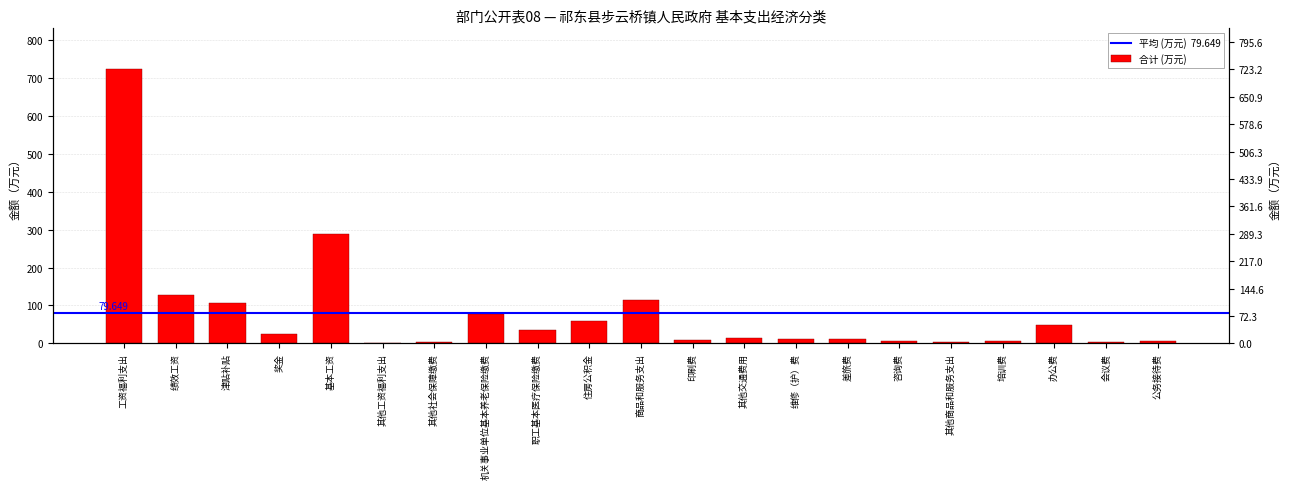

The chart shows a value of 58.5 at 住房公积金. True or false?

True